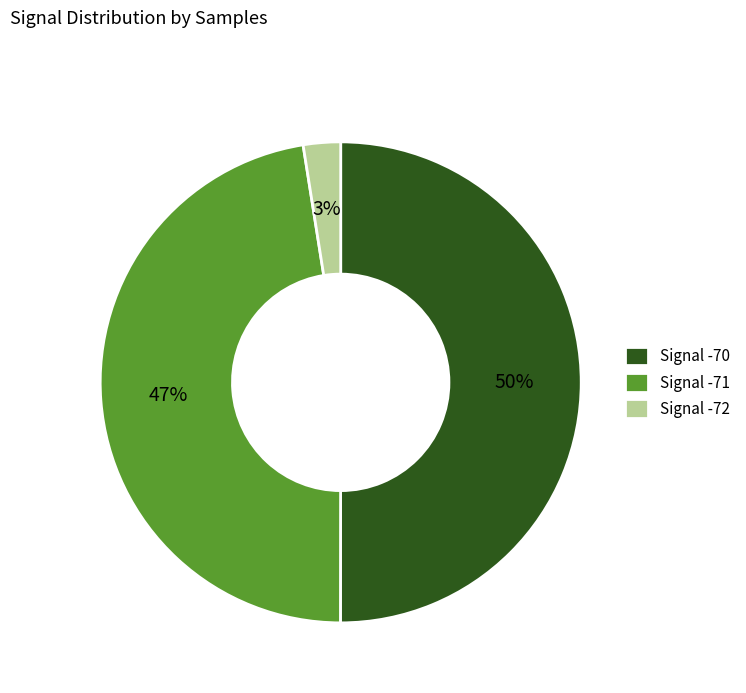

Is Signal -72 the majority of the pie?

No